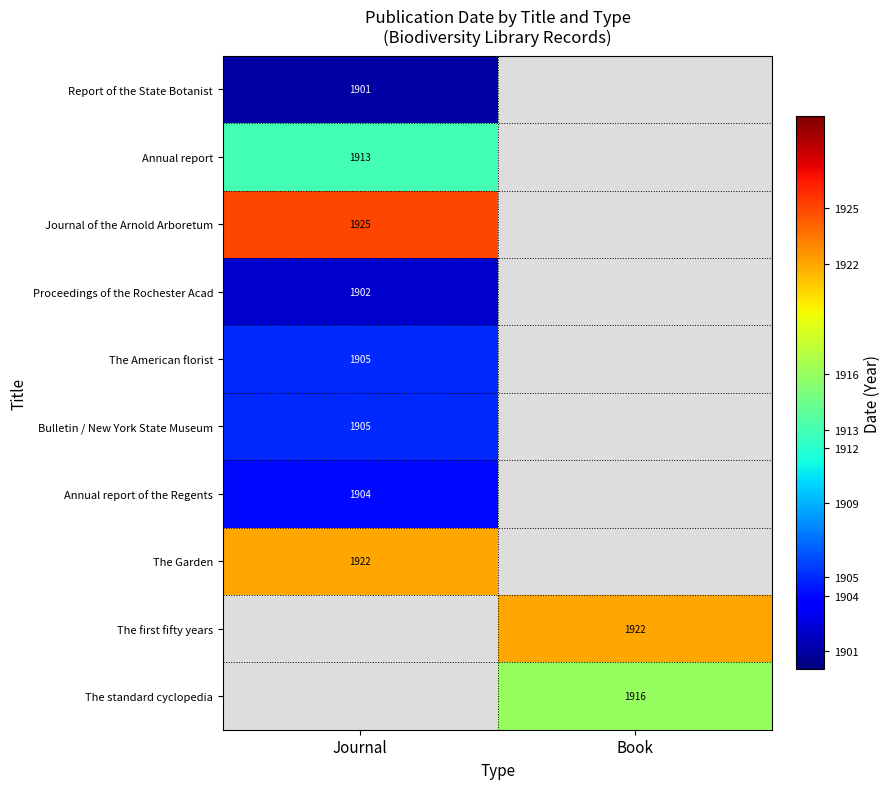

The Annual report series shows 1150 at Journal. True or false?

False